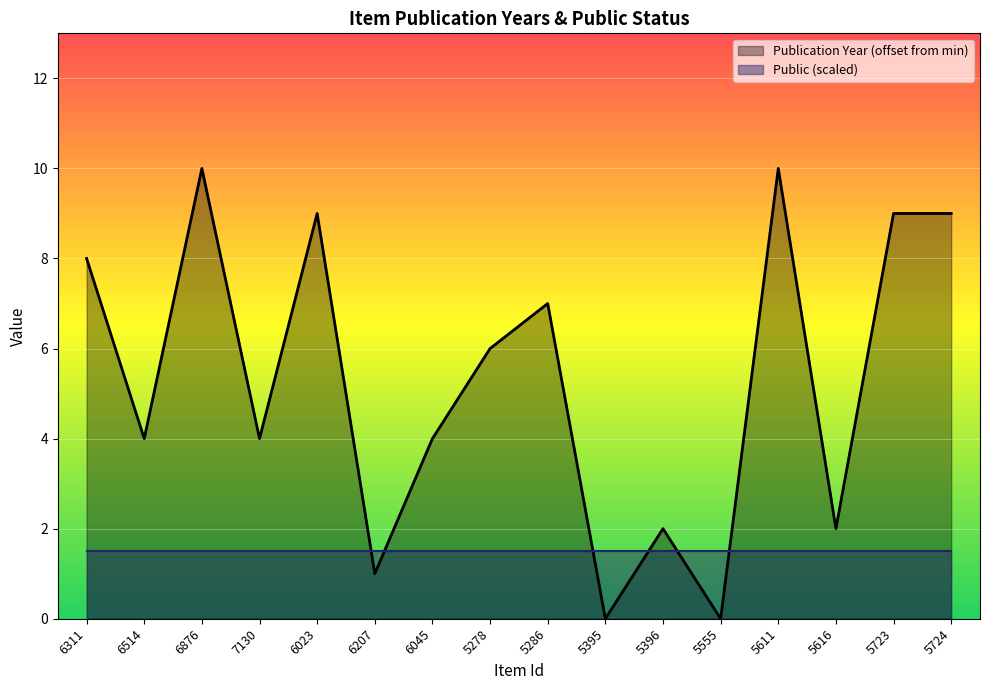

Does the chart display data point markers on the line(s)?

No